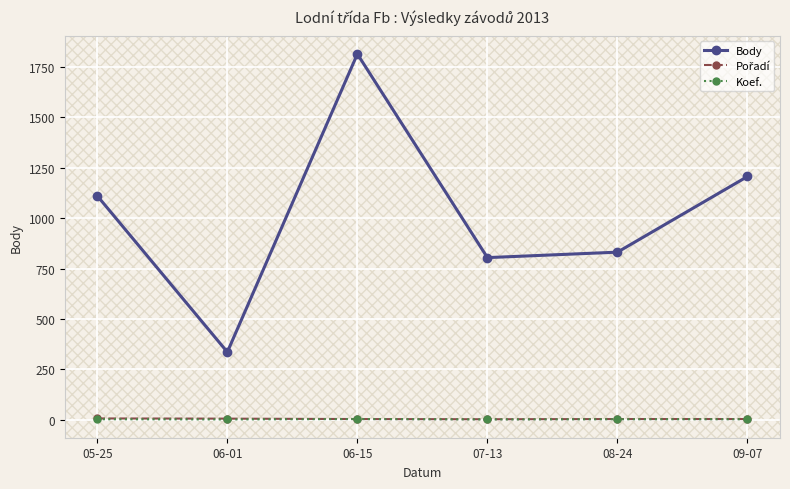

True or false: Body has a value of 123 at 06-01.

False